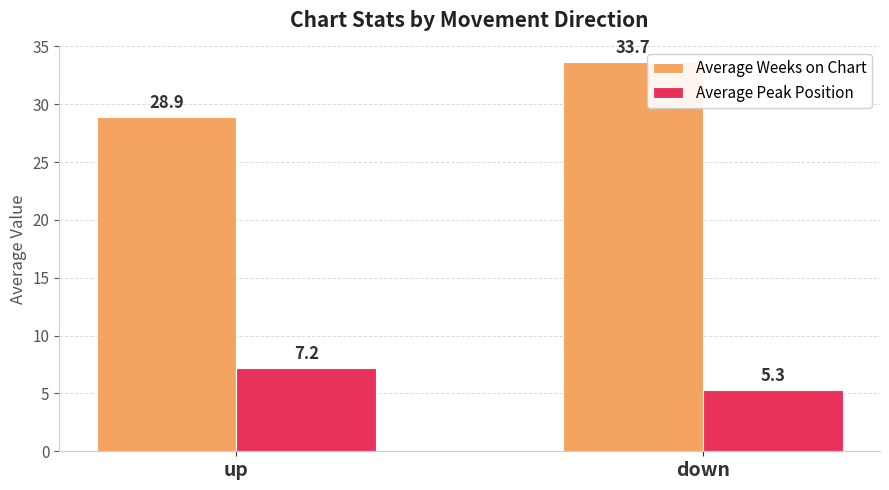

At which category is the sum across all series the highest?

down